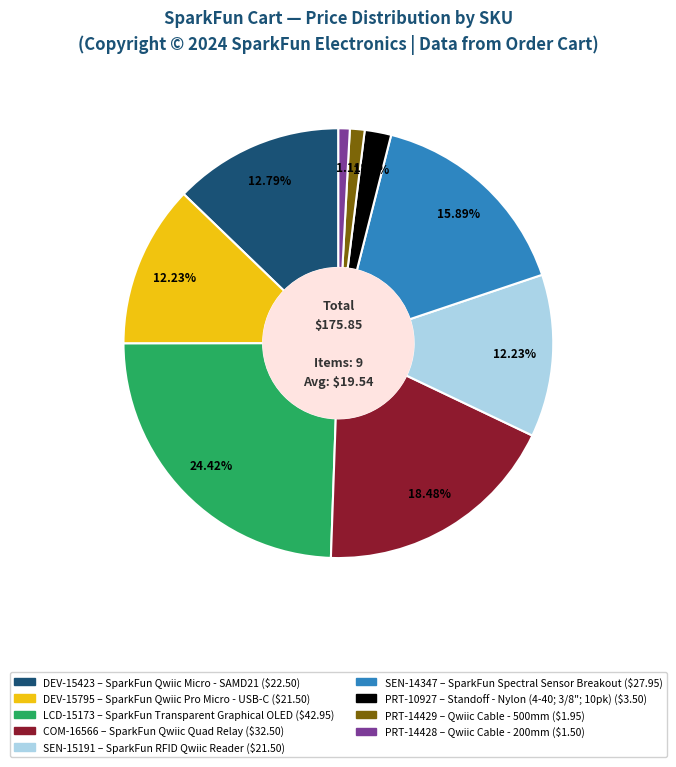

How many slices are in this pie chart?

9